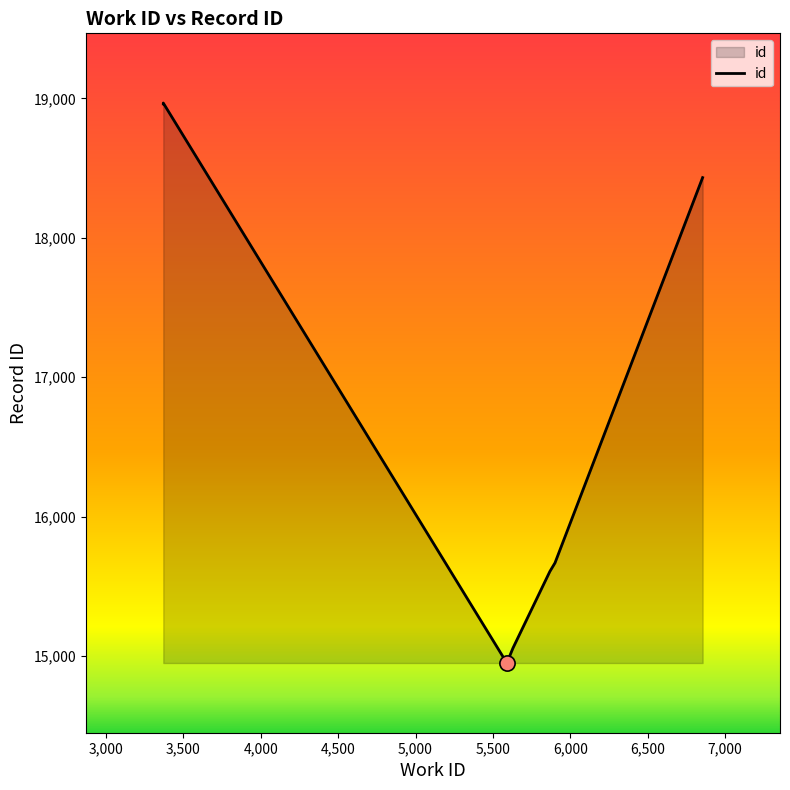

Between 3,500 and 6,000, which is larger?

3,500